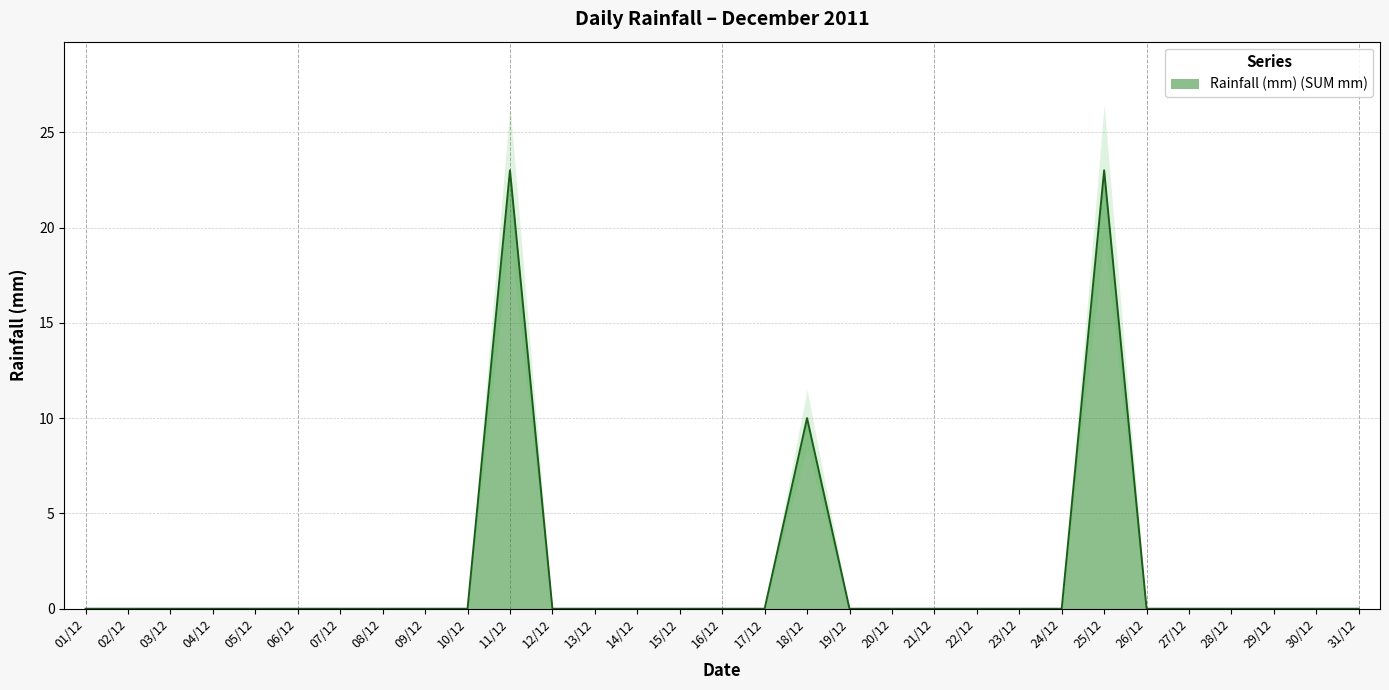

True or false: the data shows 23 at 11/12.

True